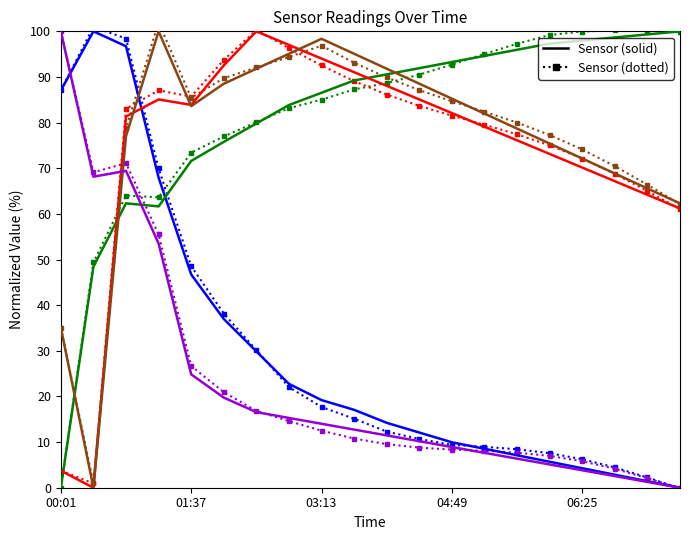

How many lines are shown in the chart?

5